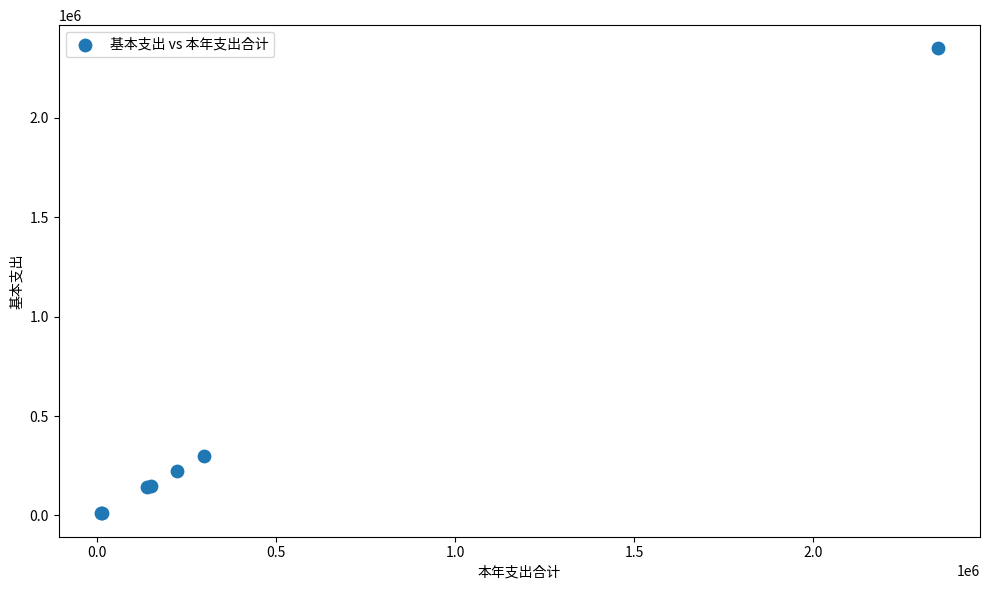

What Y value in the scatter plot is closest to 1179447?

298965.9